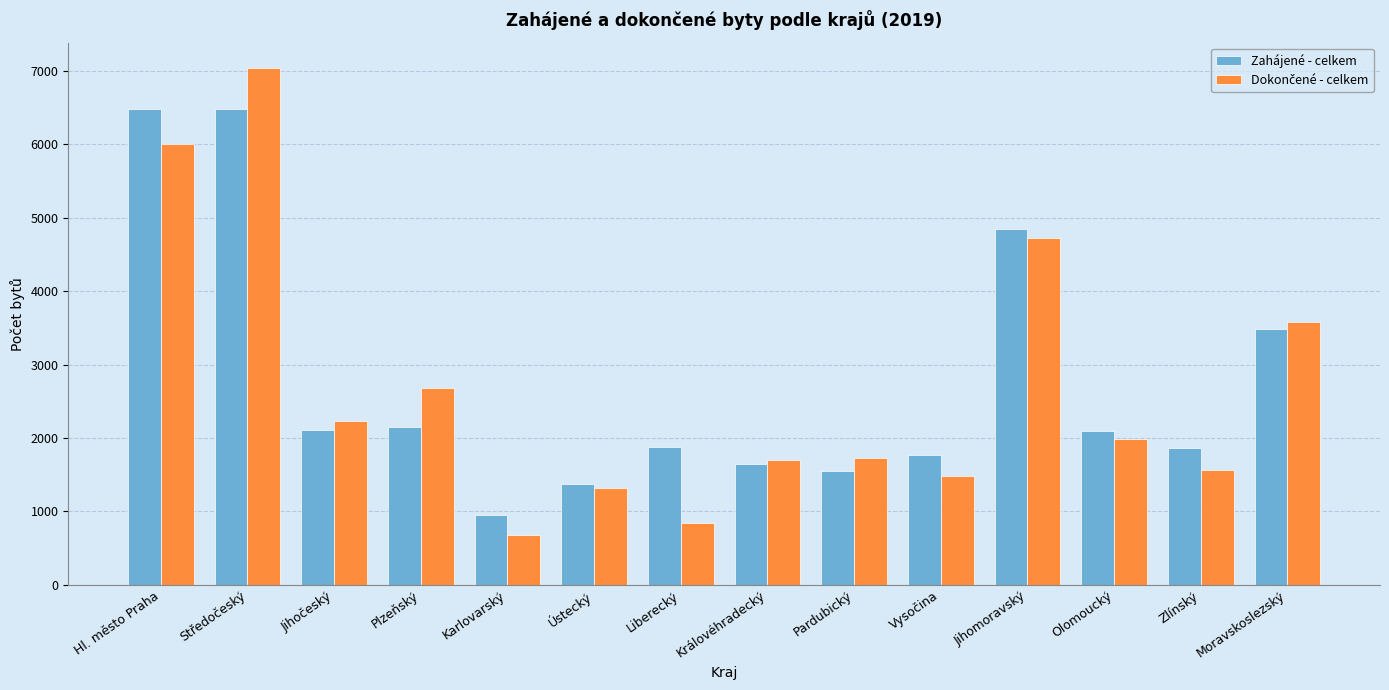

What is the difference between the maximum and second lowest values in the Zahájené - celkem series?

5116